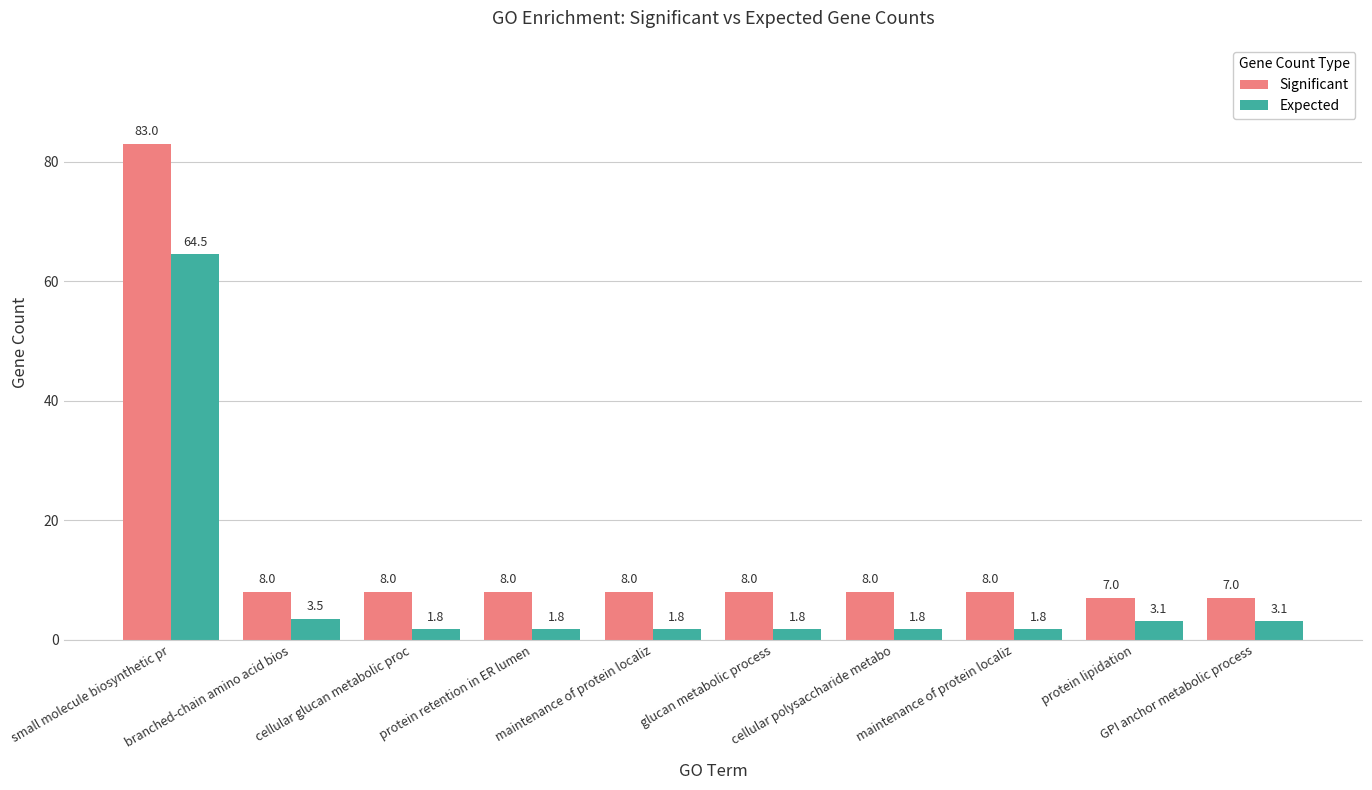

What is the sum of all Significant values?

153.0